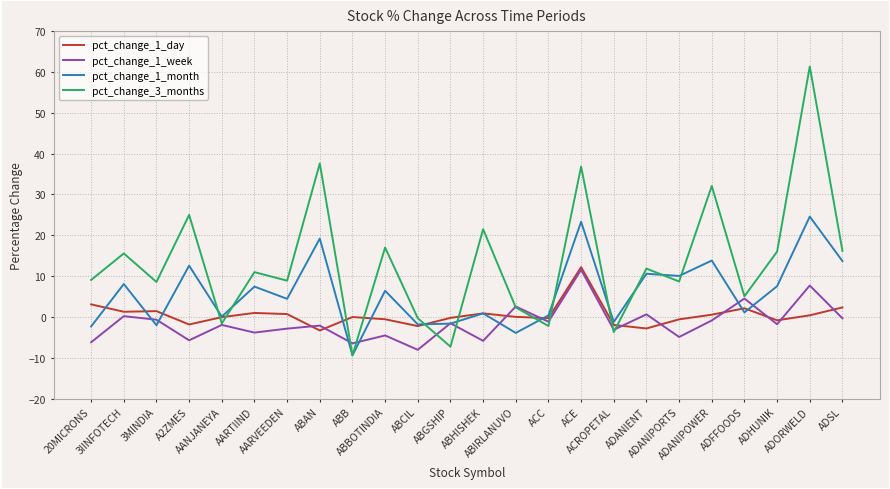

Where is the first local minimum for pct_change_3_months?

3MINDIA